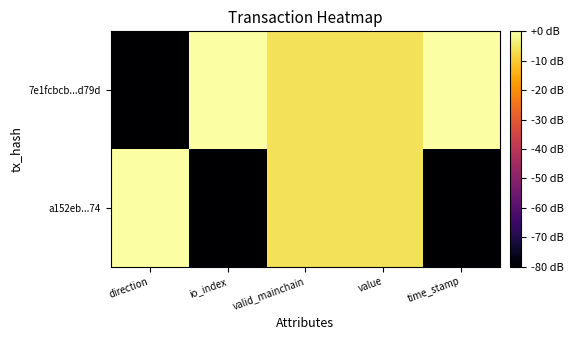

Reading left to right, what are all the values shown in this chart?

7e1fcbcb...d79d: direction=-80.0	io_index=0.0	valid_mainchain=-6.0	value=-6.0	time_stamp=0.0
a152eb...74: direction=0.0	io_index=-80.0	valid_mainchain=-6.0	value=-6.0	time_stamp=-80.0